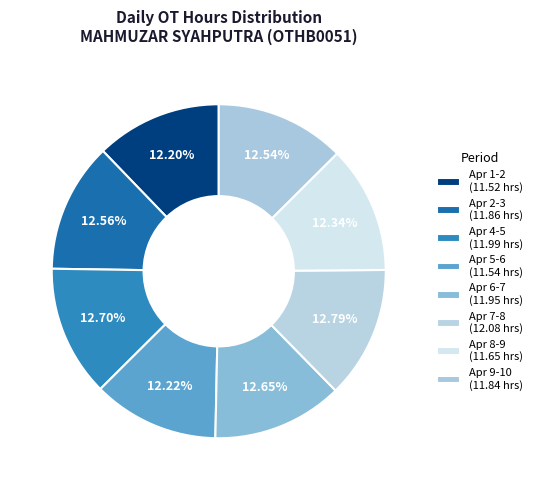

What is the change in value from Apr 7-8 to Apr 8-9?

-0.4